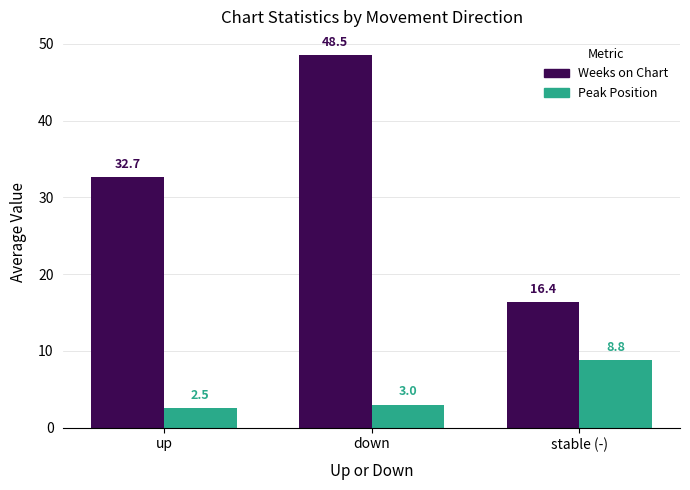

What is the difference between the maximum and minimum values in the Peak Position series?

6.3